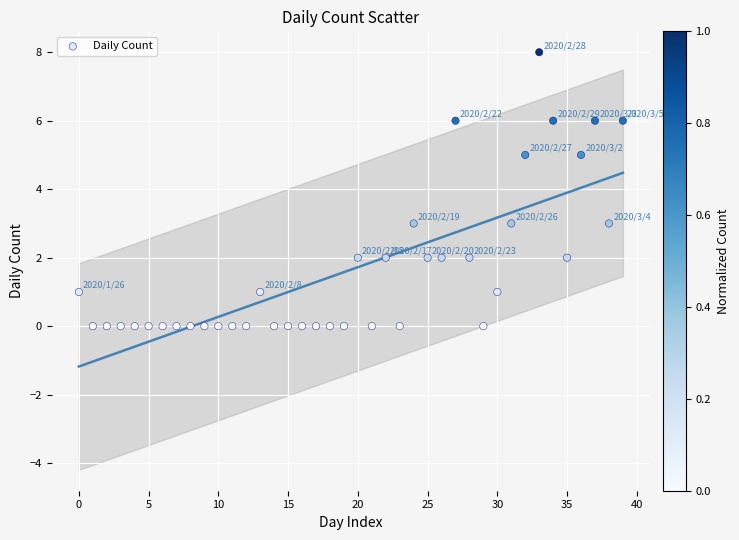

What is the range of Y values (max minus min)?

8